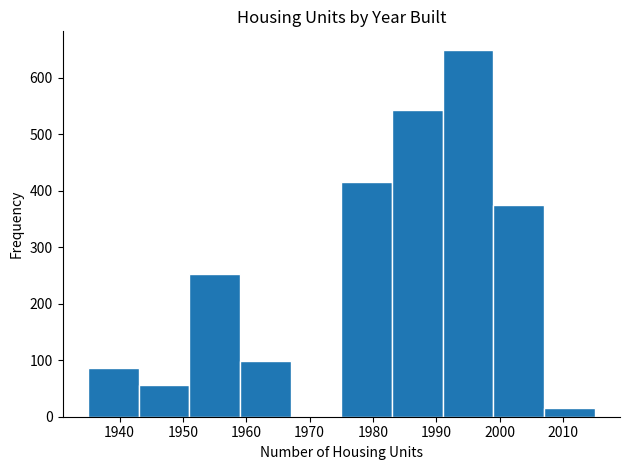

Which range on the x-axis has the tallest bar?

1991 to 1999